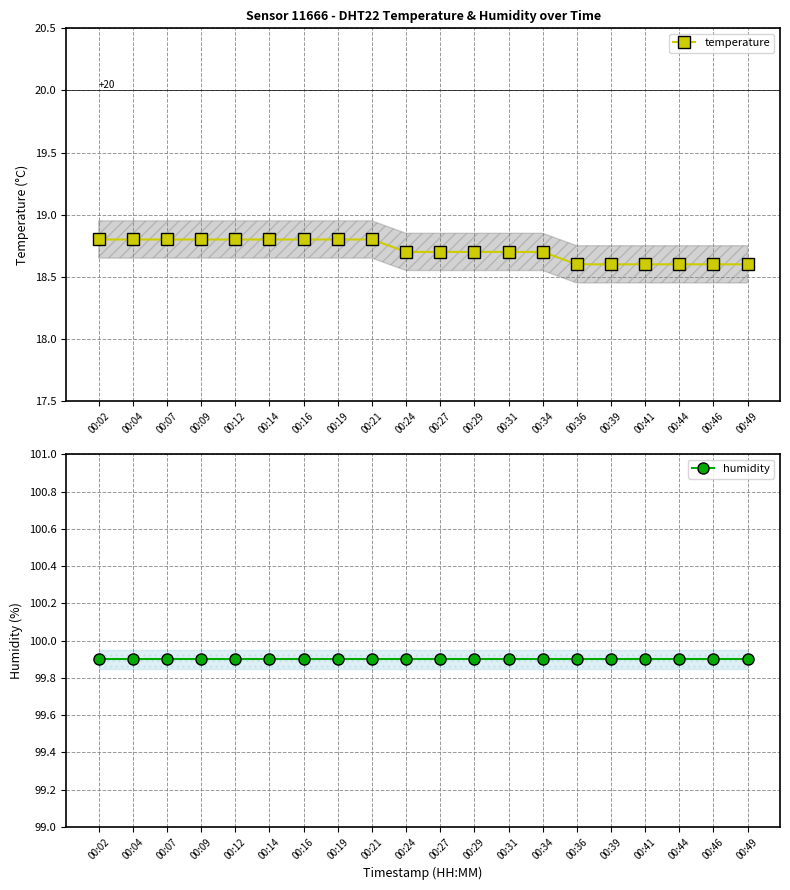

The value of temperature at 00:41 is 5.1. True or false?

False